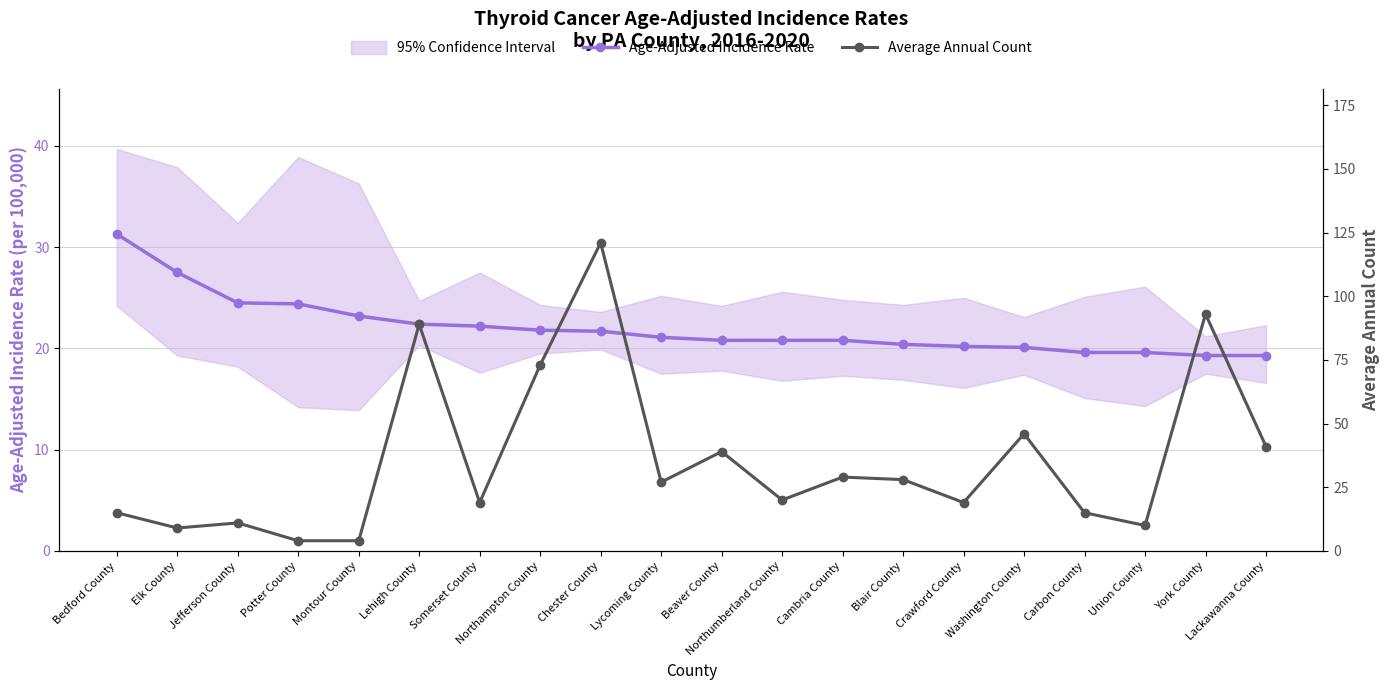

Is this an area chart (filled region under the line)?

No